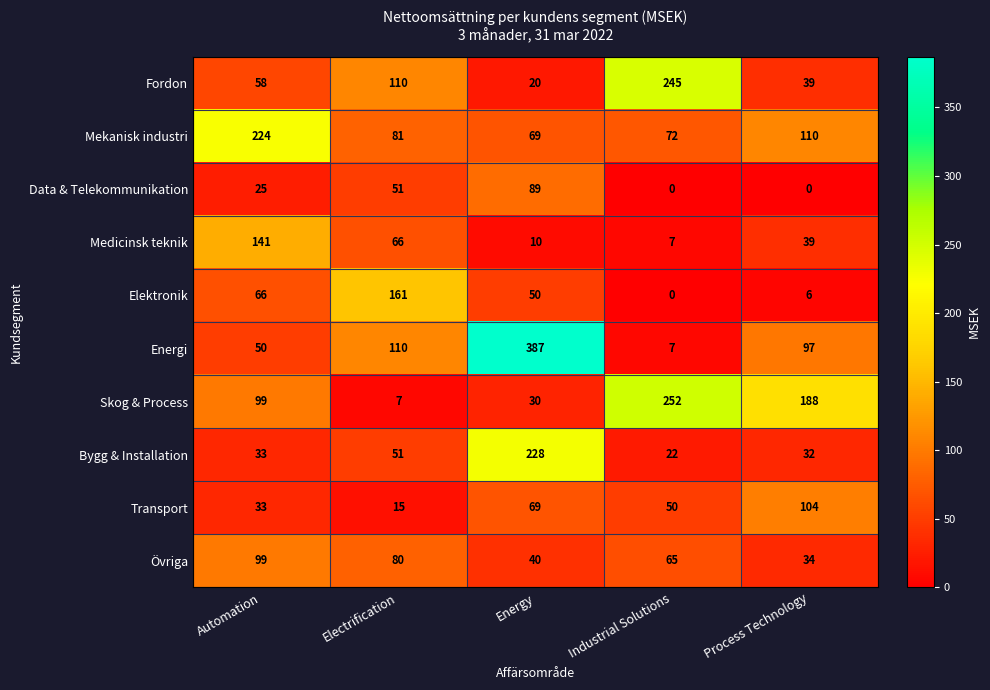

What is the difference between the maximum and minimum values in the Övriga series?

65